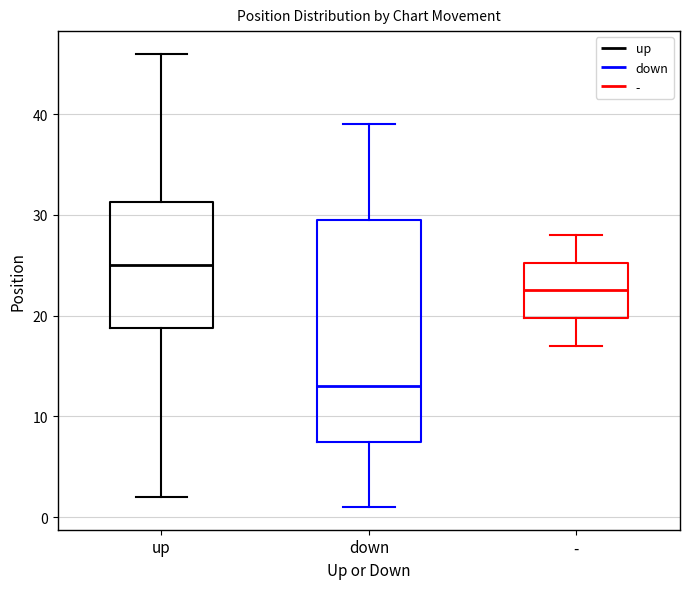

Reading left to right, read every box against the y-axis: the position of its median line, the range the box covers, and the ends of its whiskers. The values are not printed on the chart, so give them approximately, as read against the axis.

up: median 25, box 19 to 31, whiskers 2 to 46
down: median 13, box 8 to 30, whiskers 1 to 39
-: median 23, box 20 to 25, whiskers 17 to 28